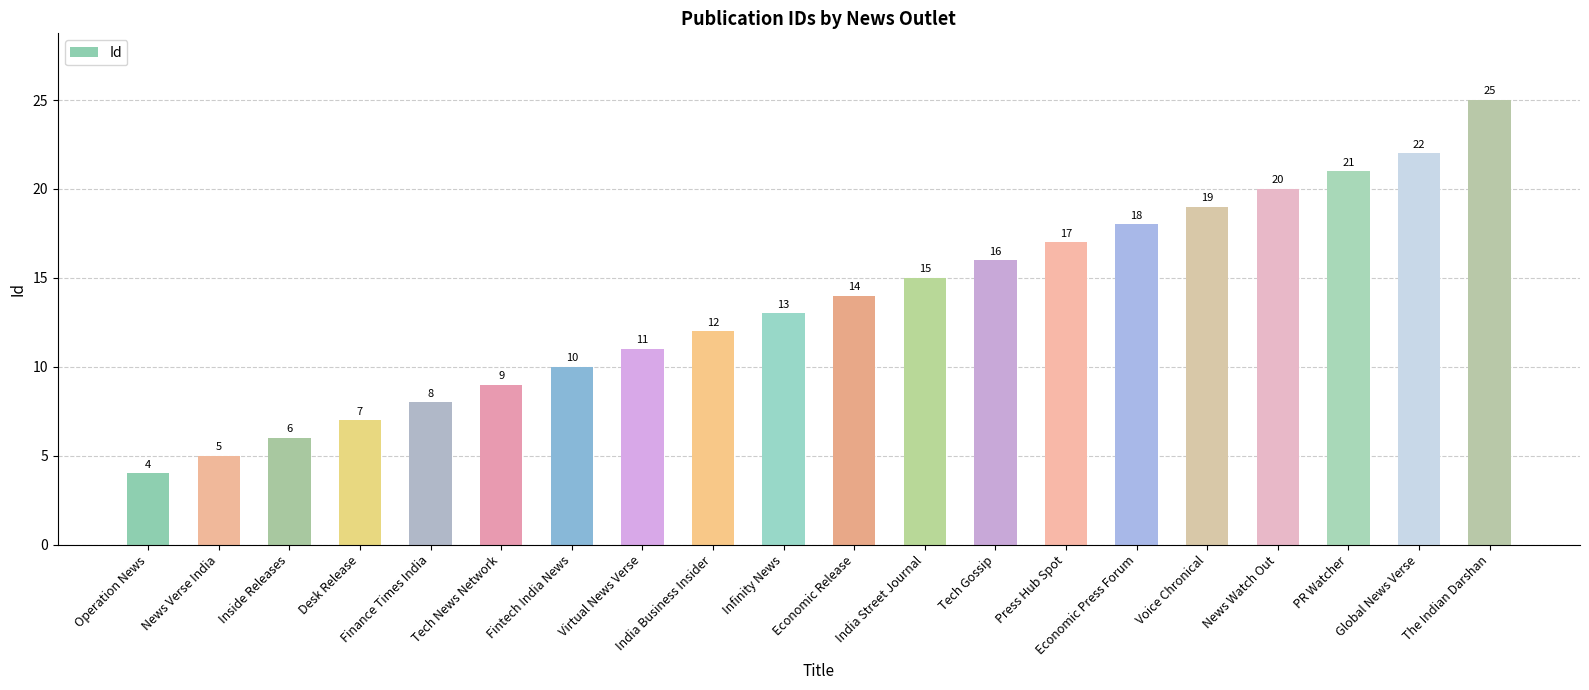

What is the change in value from Finance Times India to PR Watcher?

+13